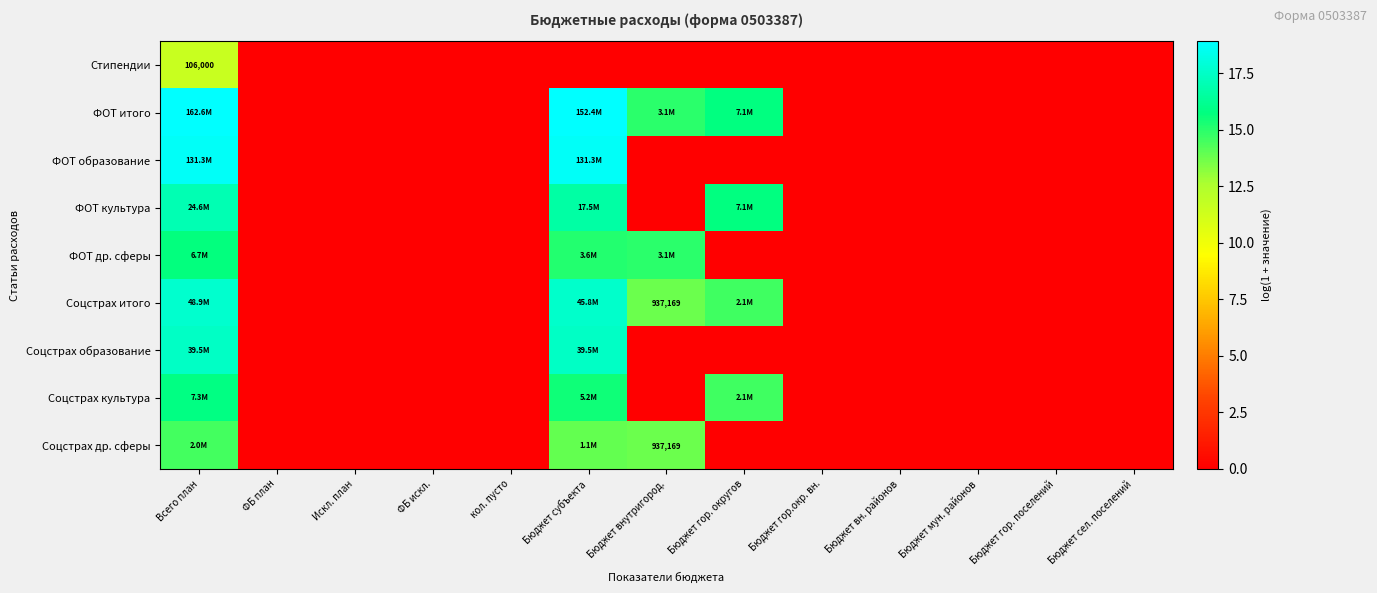

The value of ФОТ итого at Искл. план is 0.0. True or false?

True